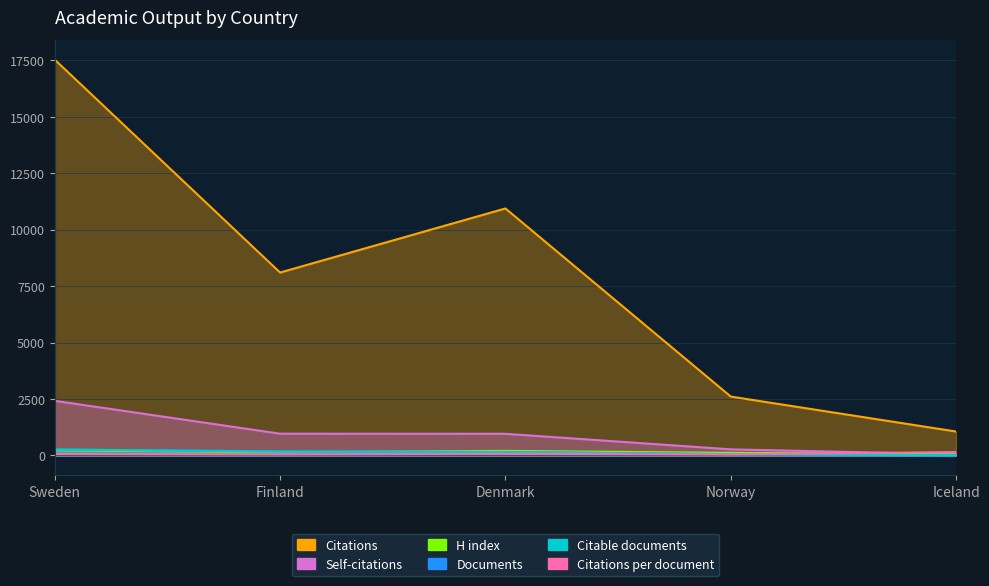

What is the lowest value of the Documents series?

7.0